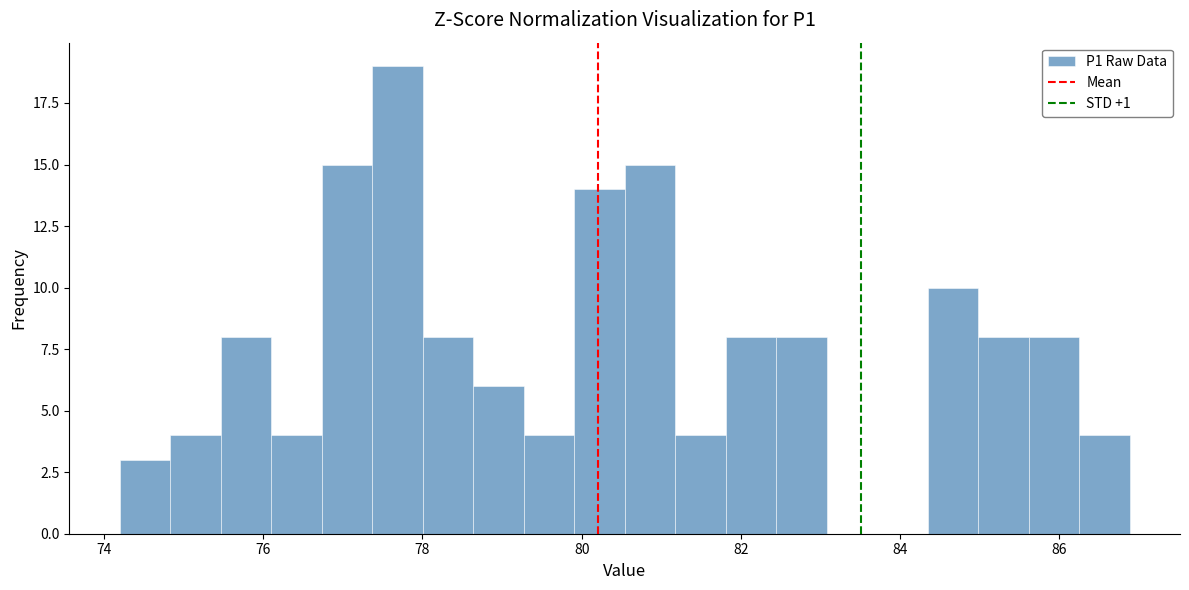

Read against the x-axis, roughly where is the centre of the tallest bar?

77.6